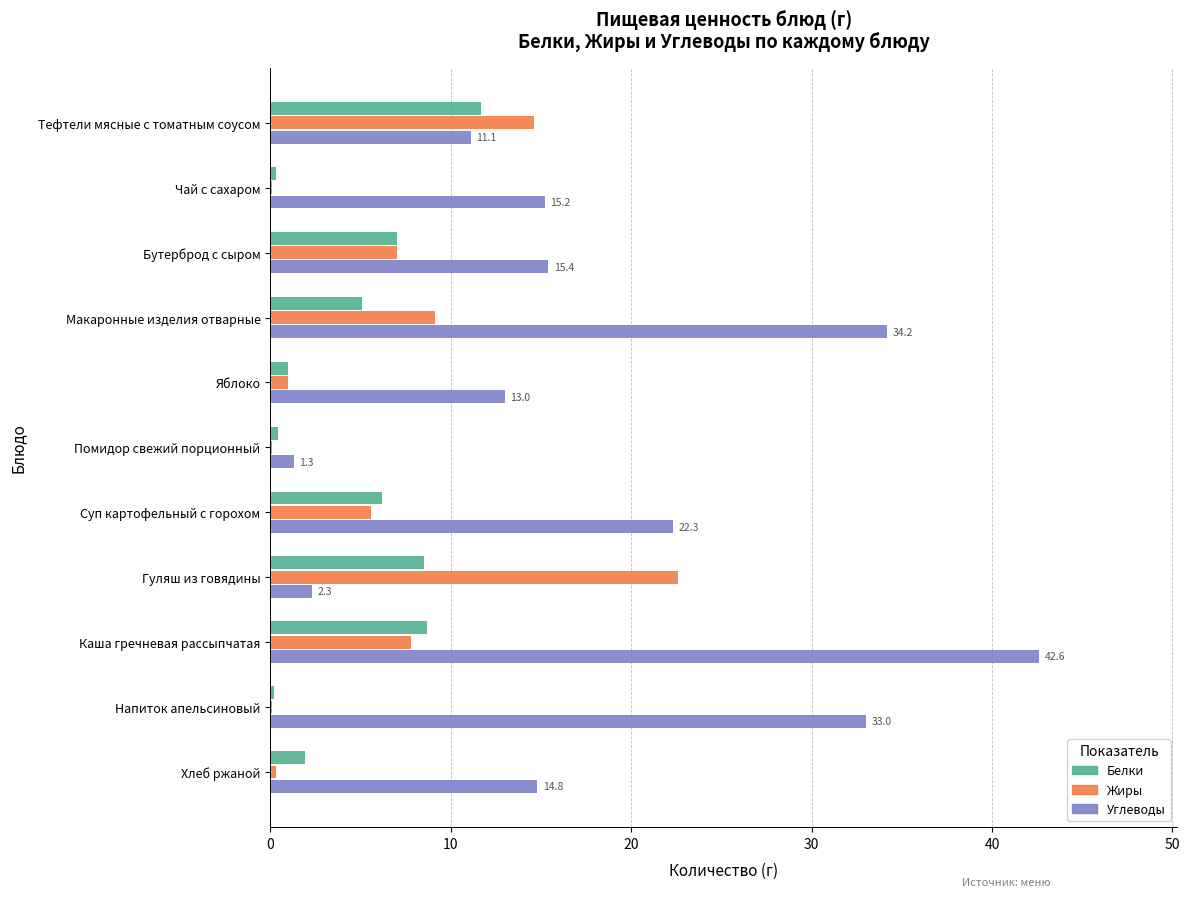

At which category does the chart reach its peak across all series?

Каша гречневая рассыпчатая